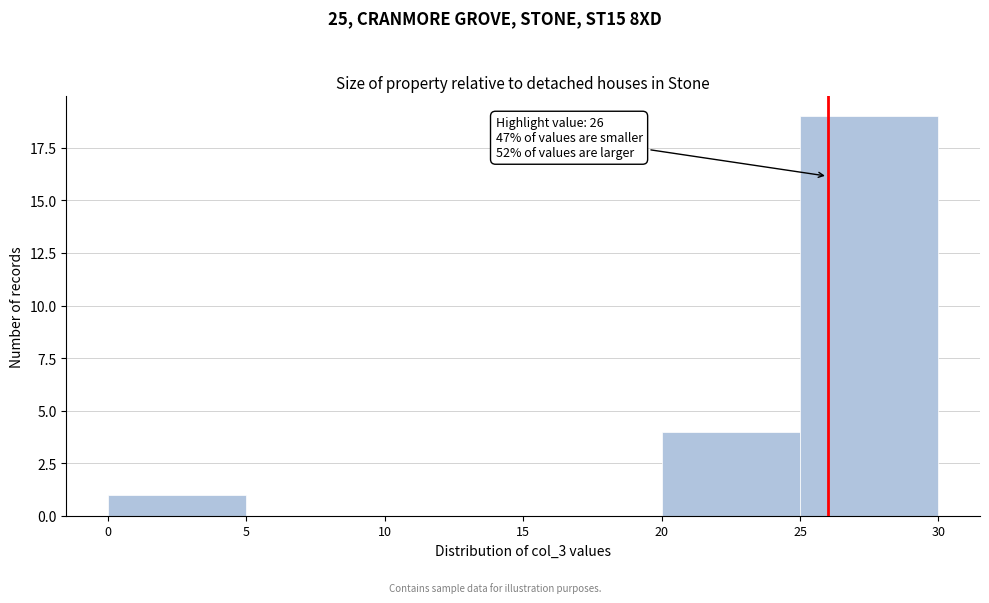

Over which range of the x-axis is the bar tallest?

25 to 30